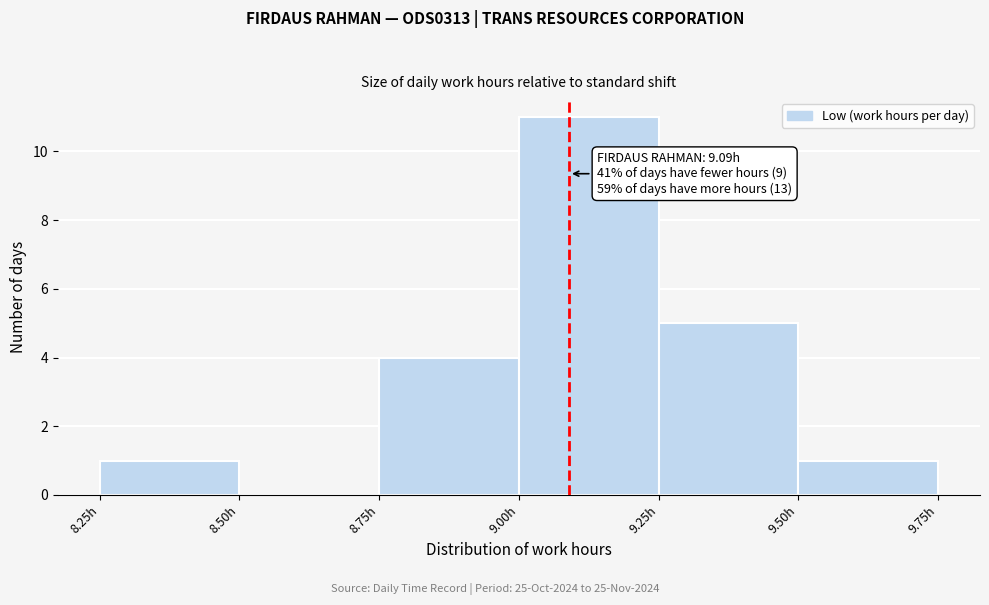

Over which range of the x-axis is the bar tallest?

9.00 to 9.25